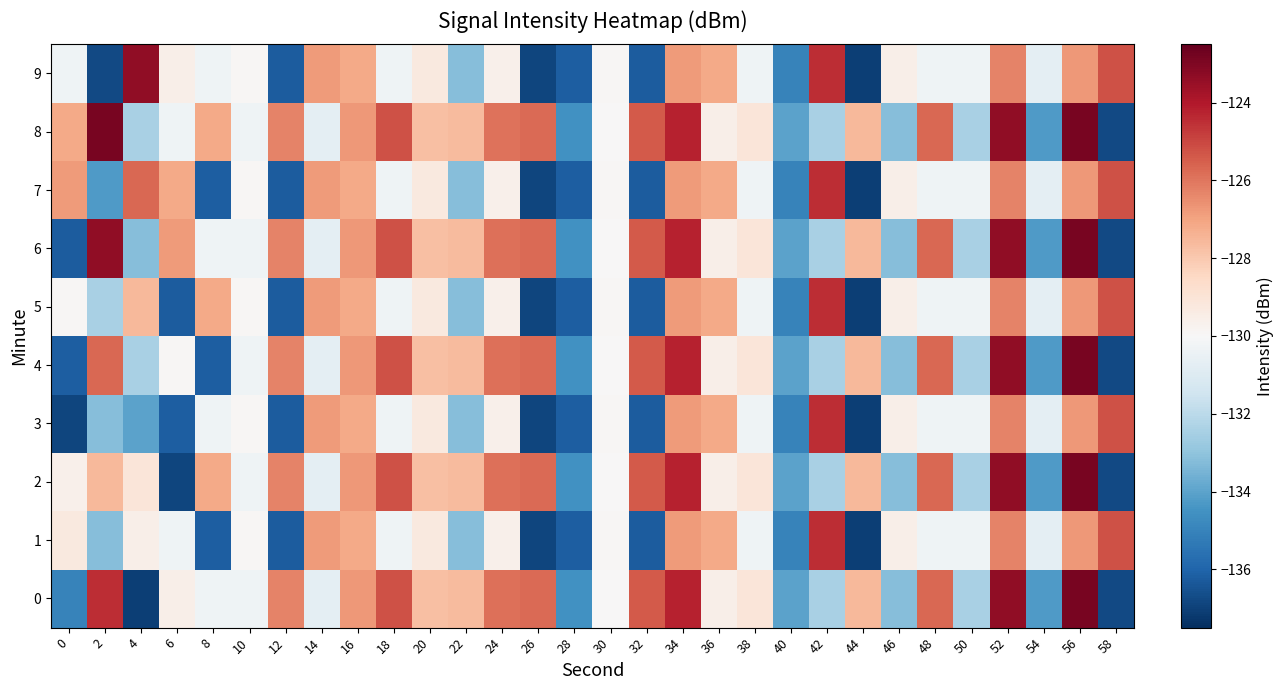

Count the number of categories in the chart.

30